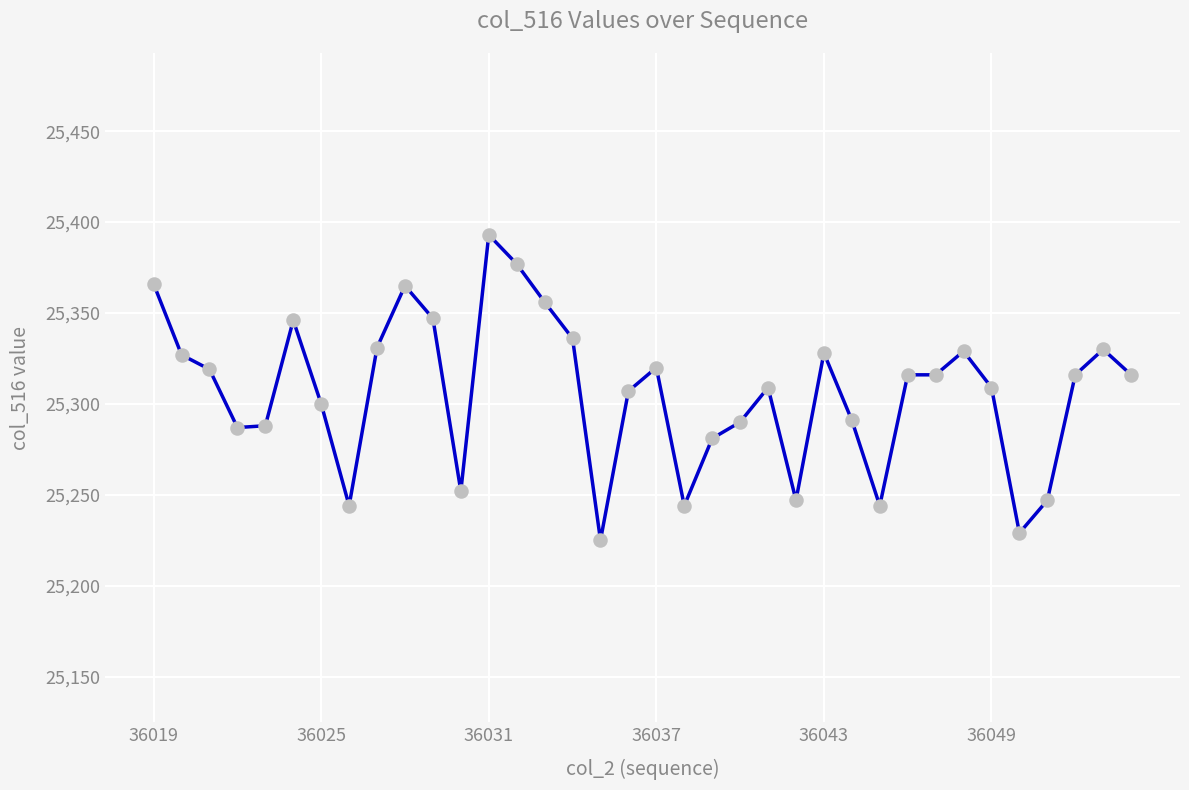

What is the smallest value displayed?

25225